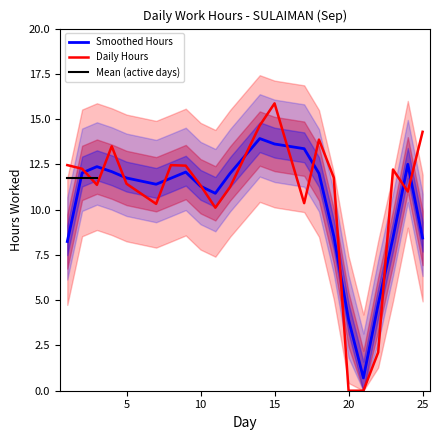

Is this an area chart (filled region under the line)?

No